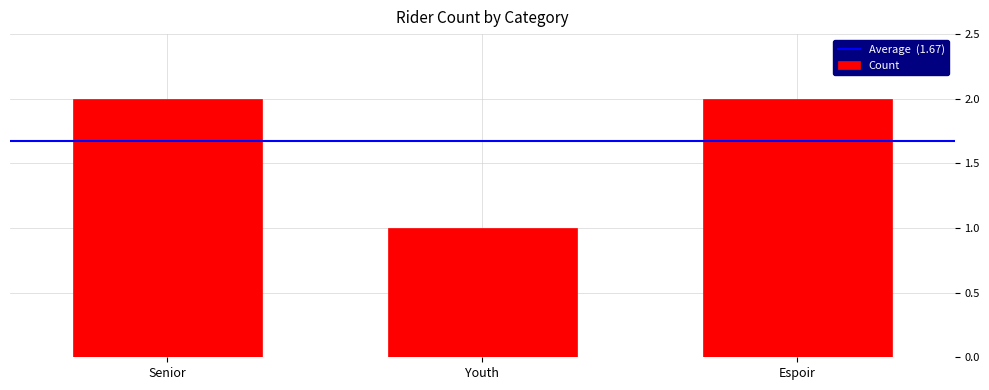

What is the label of the 1st bar from the left?

Senior